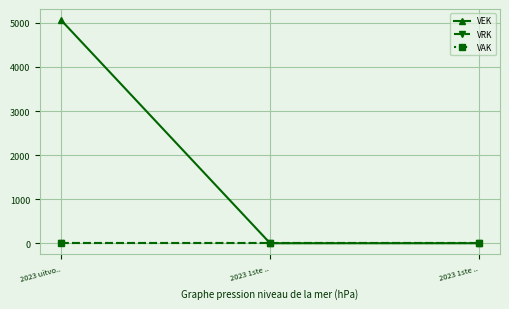

Does the chart have visible grid lines?

Yes